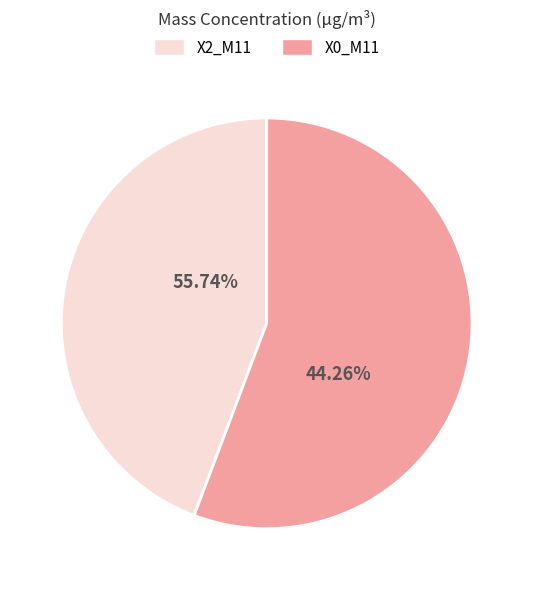

True or false: 37 accounts for 1% of the total.

False